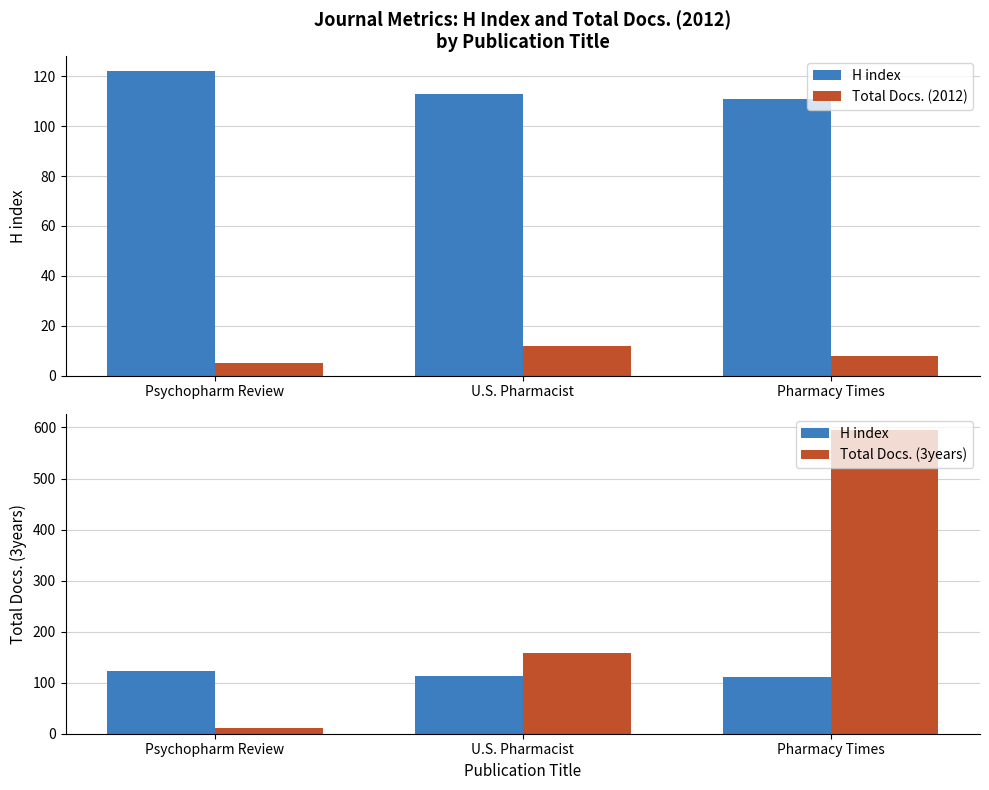

Which series has the largest range (max minus min)?

Total Docs. (3years)